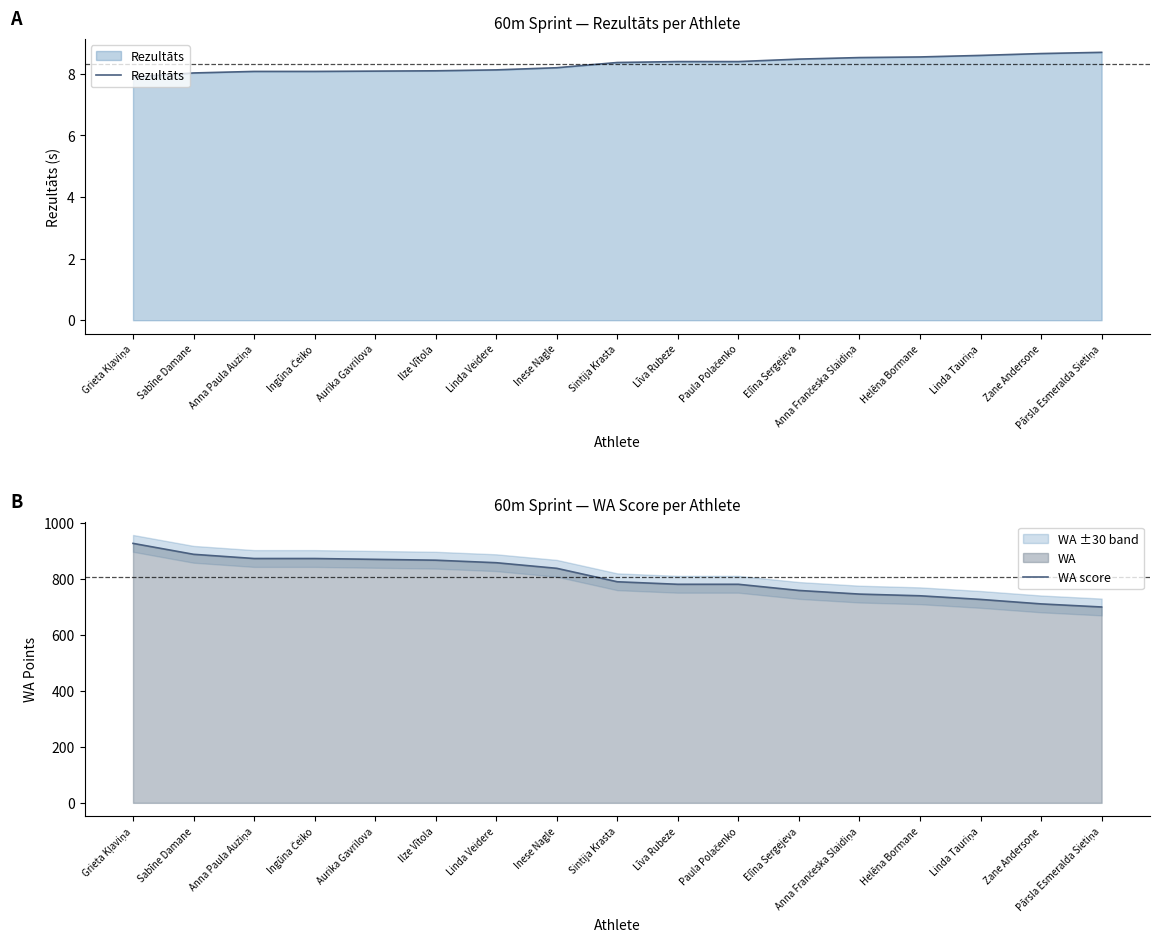

True or false: Rezultāts has a value of 4.0 at Helēna Bormane.

False